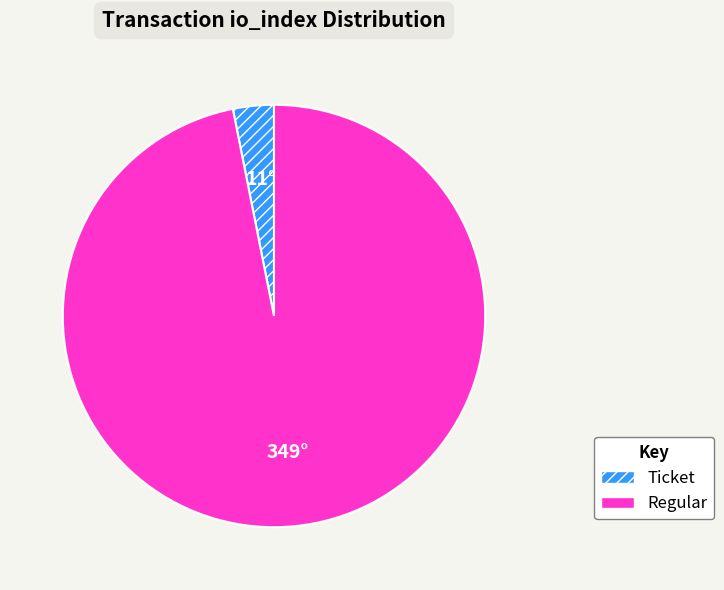

Which category has the biggest portion of the pie?

Regular